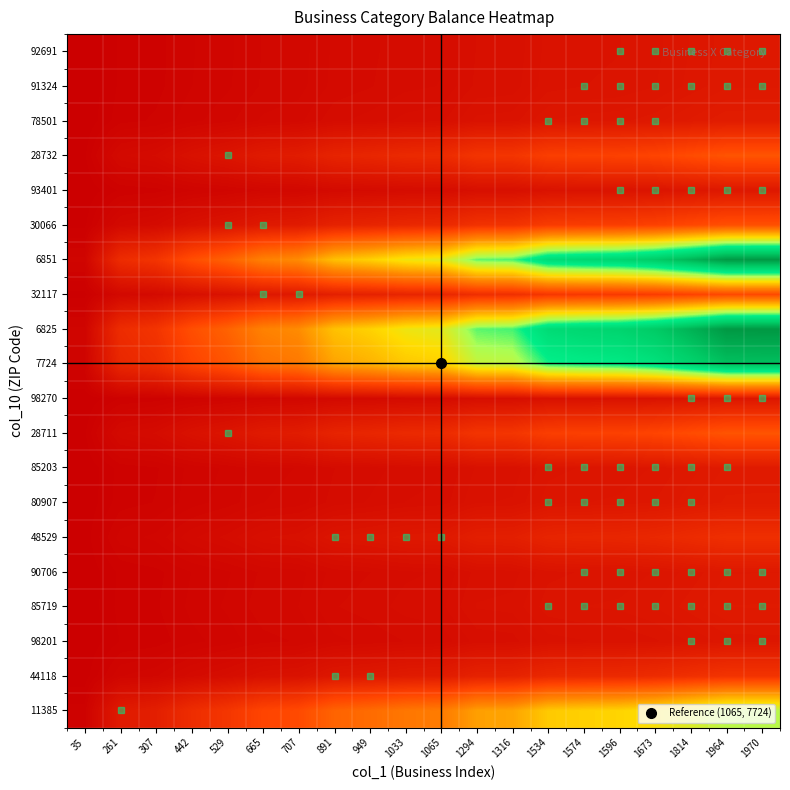

Reading left to right, what are all the values shown in this chart?

11385: 35=0.2	261=1.1	307=1.3	442=1.9	529=2.3	665=2.9	707=3.1	891=3.9	949=4.2	1033=4.5	1065=4.7	1294=5.7	1316=5.8	1534=6.7	1574=6.9	1596=7.0	1673=7.3	1814=7.9	1964=8.6	1970=8.6
44118: 35=0.0	261=0.3	307=0.3	442=0.5	529=0.6	665=0.8	707=0.8	891=1.0	949=1.1	1033=1.2	1065=1.2	1294=1.5	1316=1.5	1534=1.7	1574=1.8	1596=1.8	1673=1.9	1814=2.1	1964=2.2	1970=2.2
98201: 35=0.0	261=0.1	307=0.2	442=0.2	529=0.3	665=0.3	707=0.4	891=0.5	949=0.5	1033=0.5	1065=0.5	1294=0.7	1316=0.7	1534=0.8	1574=0.8	1596=0.8	1673=0.8	1814=0.9	1964=1.0	1970=1.0
85719: 35=0.0	261=0.2	307=0.2	442=0.3	529=0.3	665=0.4	707=0.4	891=0.5	949=0.6	1033=0.6	1065=0.6	1294=0.8	1316=0.8	1534=0.9	1574=0.9	1596=0.9	1673=1.0	1814=1.1	1964=1.1	1970=1.1
90706: 35=0.0	261=0.1	307=0.2	442=0.2	529=0.3	665=0.4	707=0.4	891=0.5	949=0.5	1033=0.6	1065=0.6	1294=0.7	1316=0.7	1534=0.8	1574=0.9	1596=0.9	1673=0.9	1814=1.0	1964=1.1	1970=1.1
48529: 35=0.0	261=0.3	307=0.3	442=0.5	529=0.5	665=0.7	707=0.7	891=0.9	949=1.0	1033=1.1	1065=1.1	1294=1.3	1316=1.4	1534=1.6	1574=1.6	1596=1.6	1673=1.7	1814=1.9	1964=2.0	1970=2.0
80907: 35=0.0	261=0.2	307=0.2	442=0.3	529=0.3	665=0.4	707=0.4	891=0.5	949=0.6	1033=0.6	1065=0.7	1294=0.8	1316=0.8	1534=0.9	1574=1.0	1596=1.0	1673=1.0	1814=1.1	1964=1.2	1970=1.2
85203: 35=0.0	261=0.2	307=0.2	442=0.3	529=0.3	665=0.4	707=0.4	891=0.5	949=0.6	1033=0.6	1065=0.6	1294=0.8	1316=0.8	1534=0.9	1574=0.9	1596=0.9	1673=1.0	1814=1.1	1964=1.1	1970=1.2
28711: 35=0.1	261=0.5	307=0.5	442=0.8	529=0.9	665=1.2	707=1.2	891=1.5	949=1.6	1033=1.8	1065=1.9	1294=2.2	1316=2.3	1534=2.7	1574=2.7	1596=2.8	1673=2.9	1814=3.2	1964=3.4	1970=3.4
98270: 35=0.0	261=0.1	307=0.2	442=0.2	529=0.3	665=0.3	707=0.4	891=0.5	949=0.5	1033=0.5	1065=0.5	1294=0.7	1316=0.7	1534=0.8	1574=0.8	1596=0.8	1673=0.8	1814=0.9	1964=1.0	1970=1.0
7724: 35=0.2	261=1.7	307=2.0	442=2.9	529=3.4	665=4.3	707=4.6	891=5.8	949=6.1	1033=6.7	1065=6.9	1294=8.4	1316=8.5	1534=9.9	1574=10.2	1596=10.3	1673=10.8	1814=11.7	1964=12.7	1970=12.7
6825: 35=0.3	261=1.9	307=2.2	442=3.2	529=3.9	665=4.9	707=5.2	891=6.5	949=6.9	1033=7.6	1065=7.8	1294=9.5	1316=9.6	1534=11.2	1574=11.5	1596=11.7	1673=12.2	1814=13.3	1964=14.4	1970=14.4
32117: 35=0.1	261=0.4	307=0.5	442=0.7	529=0.8	665=1.0	707=1.1	891=1.4	949=1.5	1033=1.6	1065=1.7	1294=2.0	1316=2.0	1534=2.4	1574=2.4	1596=2.5	1673=2.6	1814=2.8	1964=3.1	1970=3.1
6851: 35=0.3	261=1.9	307=2.2	442=3.2	529=3.9	665=4.8	707=5.1	891=6.5	949=6.9	1033=7.5	1065=7.8	1294=9.4	1316=9.6	1534=11.2	1574=11.5	1596=11.6	1673=12.2	1814=13.2	1964=14.3	1970=14.3
30066: 35=0.1	261=0.4	307=0.5	442=0.7	529=0.9	665=1.1	707=1.2	891=1.5	949=1.6	1033=1.7	1065=1.8	1294=2.1	1316=2.2	1534=2.5	1574=2.6	1596=2.6	1673=2.8	1814=3.0	1964=3.3	1970=3.3
93401: 35=0.0	261=0.1	307=0.2	442=0.2	529=0.3	665=0.4	707=0.4	891=0.5	949=0.5	1033=0.6	1065=0.6	1294=0.7	1316=0.7	1534=0.8	1574=0.8	1596=0.9	1673=0.9	1814=1.0	1964=1.0	1970=1.1
28732: 35=0.1	261=0.5	307=0.5	442=0.8	529=0.9	665=1.2	707=1.2	891=1.5	949=1.6	1033=1.8	1065=1.8	1294=2.2	1316=2.3	1534=2.7	1574=2.7	1596=2.8	1673=2.9	1814=3.1	1964=3.4	1970=3.4
78501: 35=0.0	261=0.2	307=0.2	442=0.3	529=0.3	665=0.4	707=0.4	891=0.6	949=0.6	1033=0.7	1065=0.7	1294=0.8	1316=0.8	1534=1.0	1574=1.0	1596=1.0	1673=1.1	1814=1.2	1964=1.2	1970=1.3
91324: 35=0.0	261=0.1	307=0.2	442=0.2	529=0.3	665=0.4	707=0.4	891=0.5	949=0.5	1033=0.6	1065=0.6	1294=0.7	1316=0.7	1534=0.8	1574=0.9	1596=0.9	1673=0.9	1814=1.0	1964=1.1	1970=1.1
92691: 35=0.0	261=0.1	307=0.2	442=0.2	529=0.3	665=0.4	707=0.4	891=0.5	949=0.5	1033=0.6	1065=0.6	1294=0.7	1316=0.7	1534=0.8	1574=0.8	1596=0.9	1673=0.9	1814=1.0	1964=1.1	1970=1.1